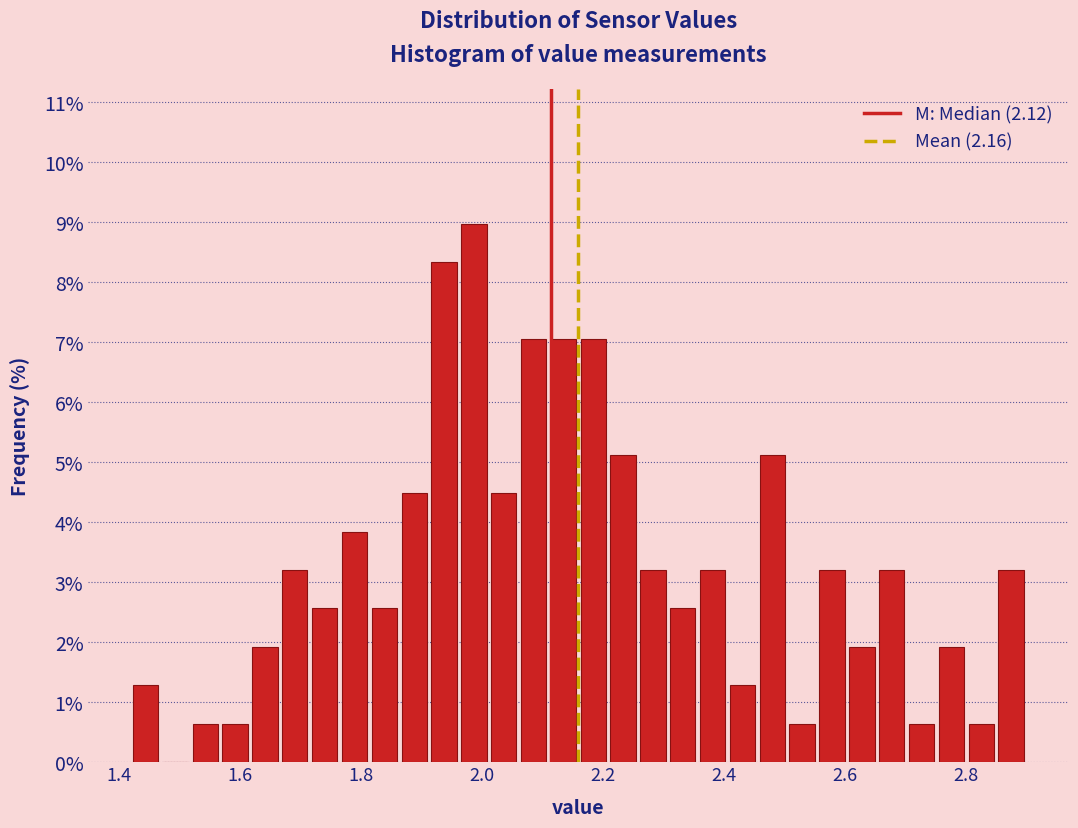

Read against the x-axis, roughly where is the centre of the tallest bar?

1.98